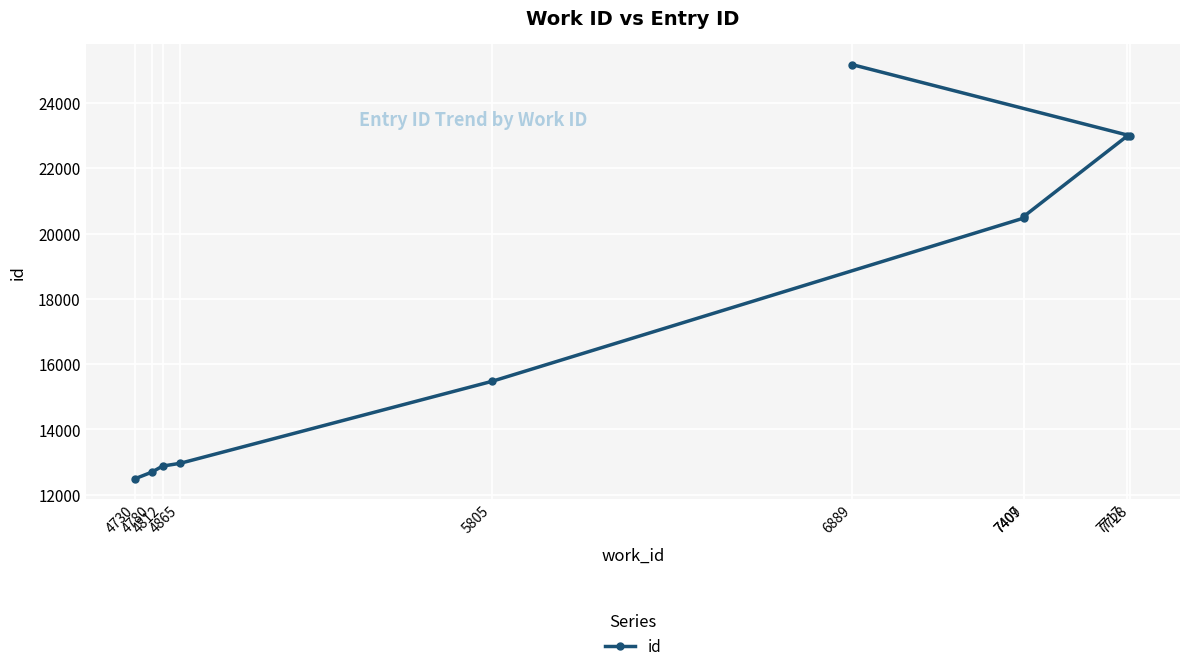

Read the value at 4780, to the nearest 100.

12700